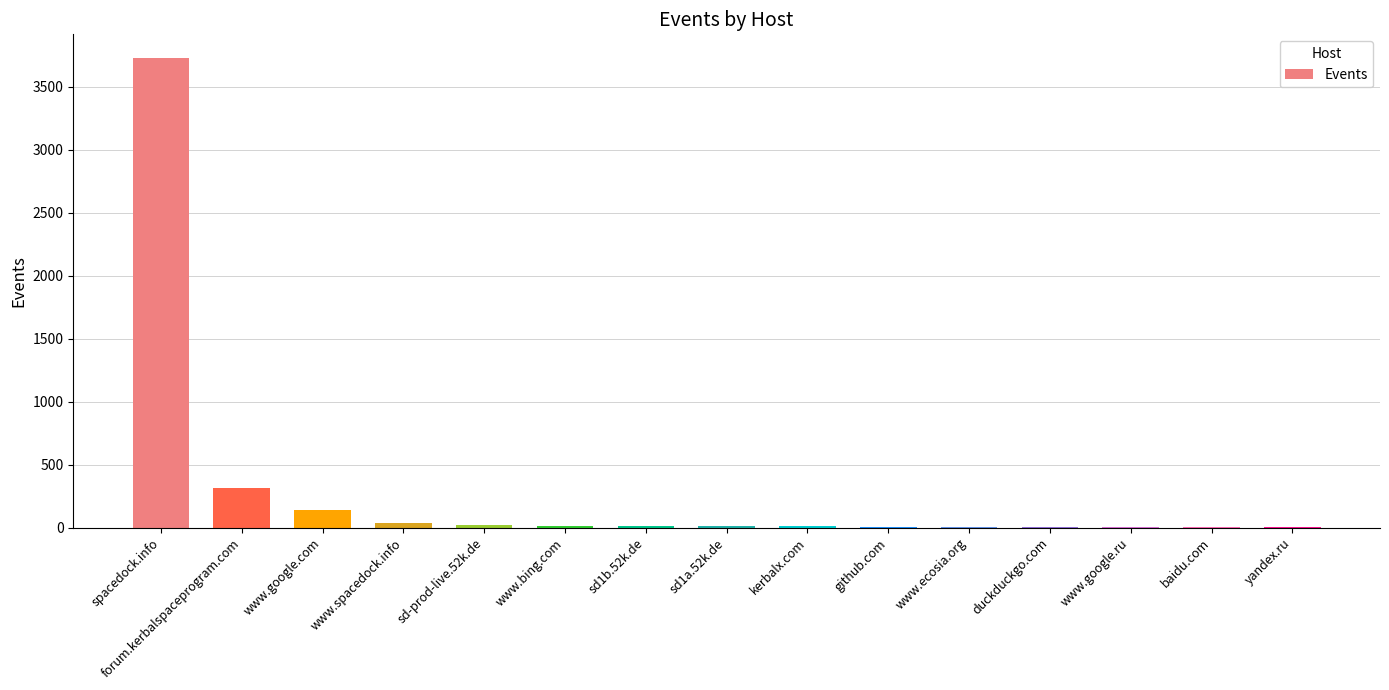

True or false: the data shows 12 at sd1b.52k.de.

True